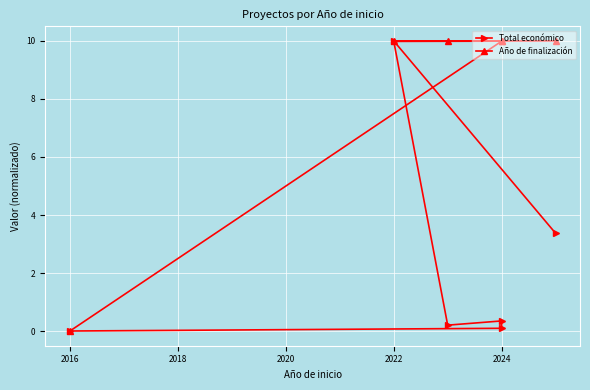

What is the difference between the maximum and minimum values in the Total económico series?

10.0